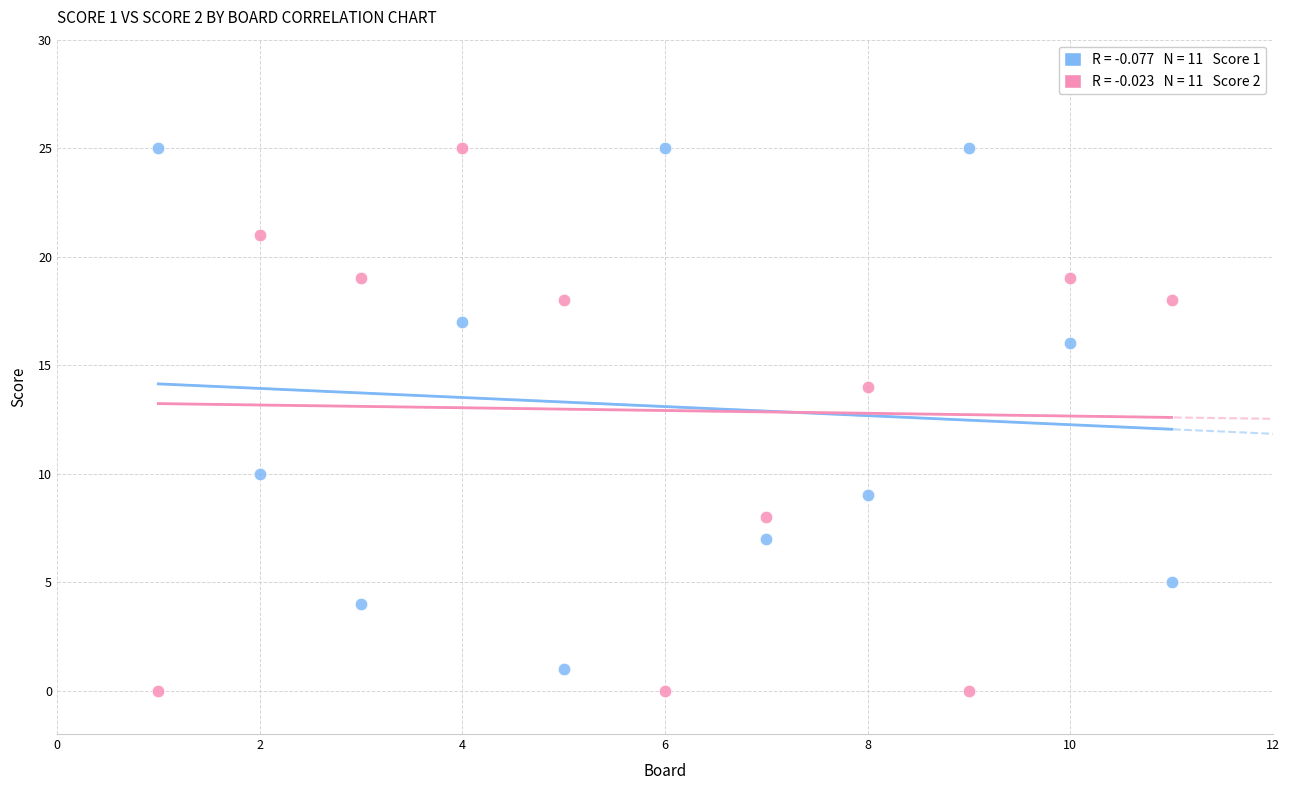

Across all data points, what is the range of X values (max minus min)?

10